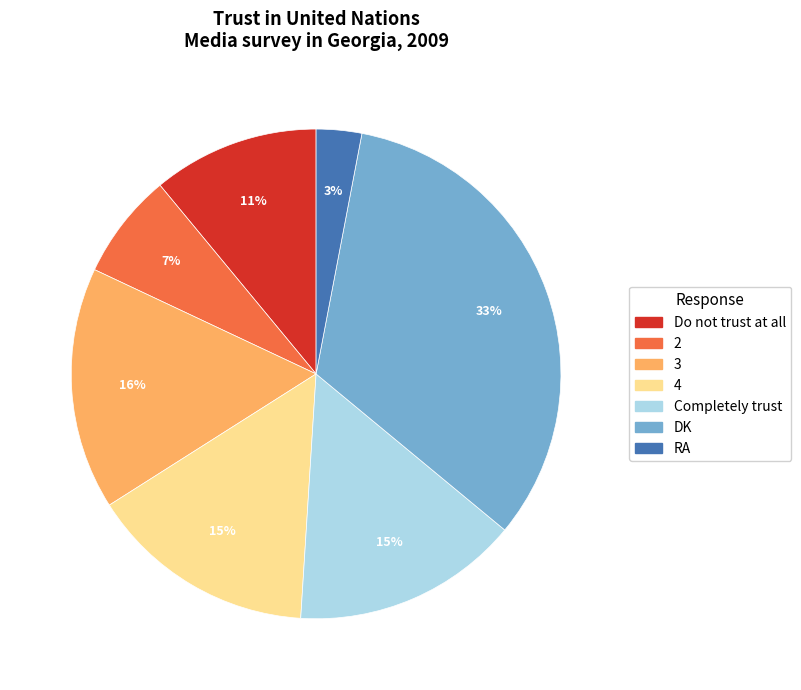

Combined, do 2 and DK account for over 50%?

No